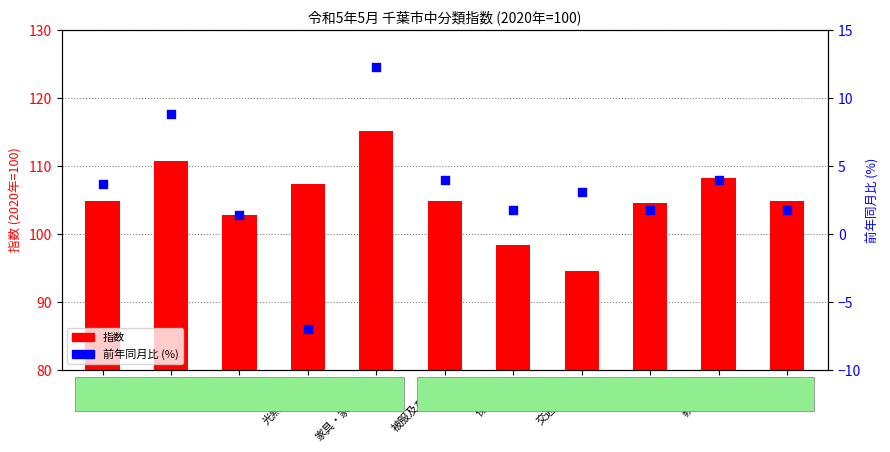

At how many categories does at least one series exceed 109?

2